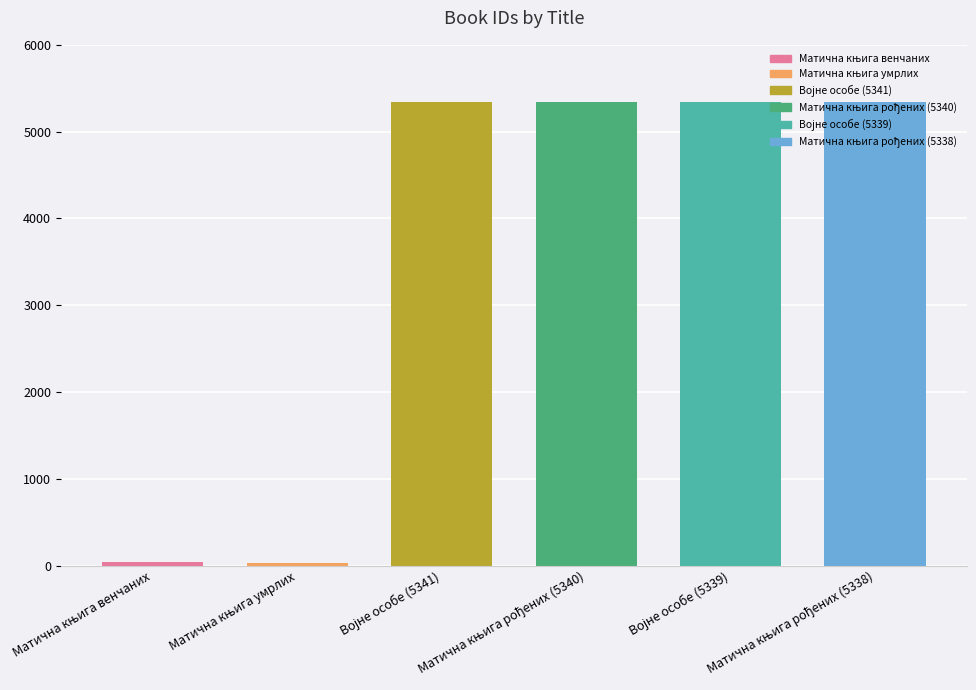

Reading left to right, extract all data points from this chart.

37	26	5341	5340	5339	5338